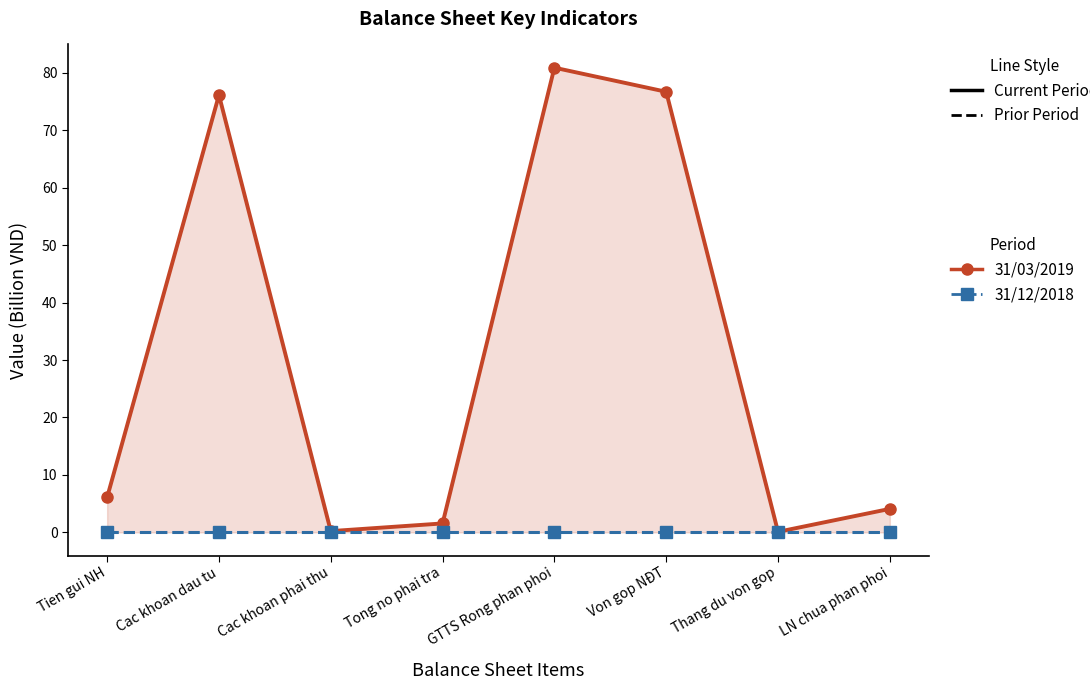

What position from the right is Cac khoan dau tu?

7